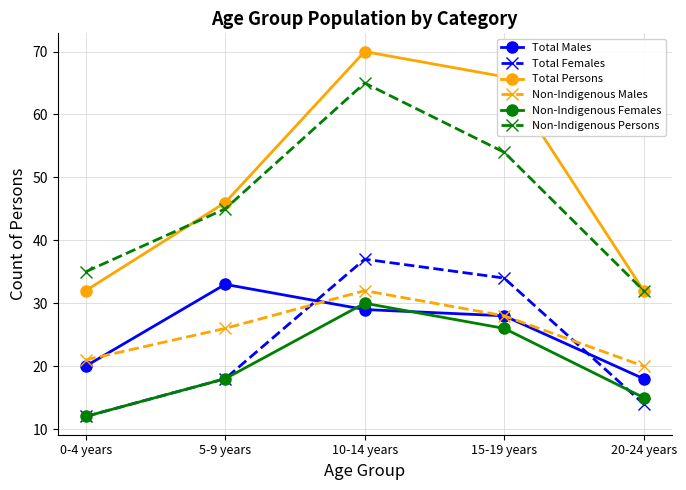

At which category does Non-Indigenous Persons reach its first local peak?

10-14 years